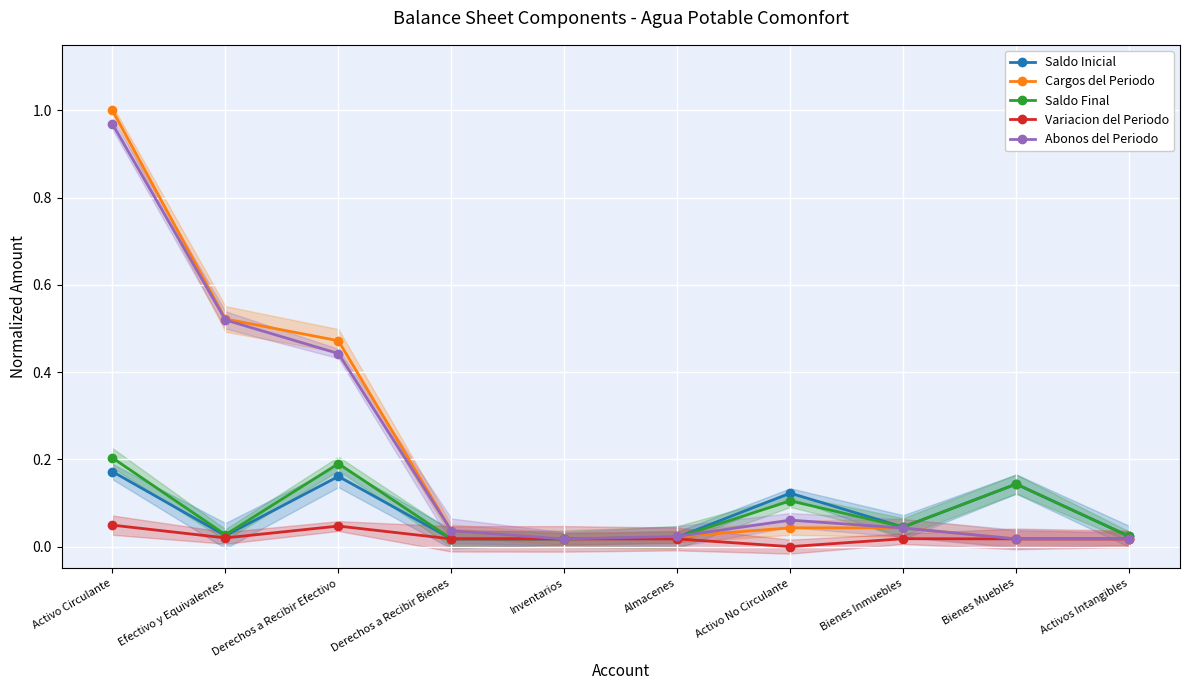

What is the spread (max minus min) of values at Efectivo y Equivalentes?

0.5